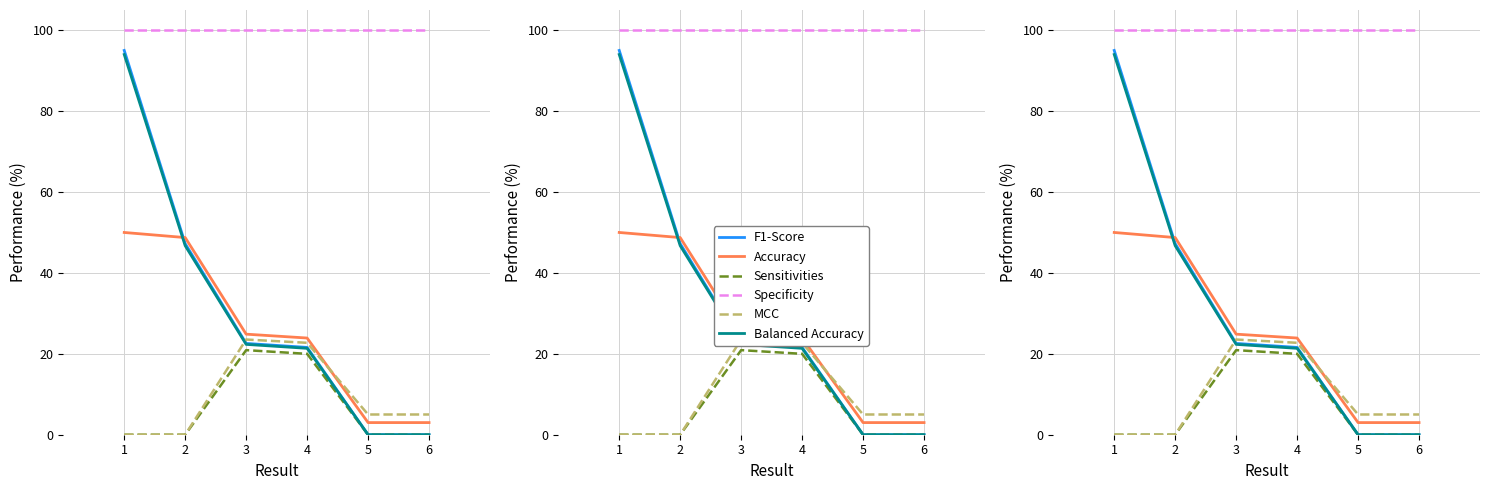

How many values in the Accuracy series are below 24?

3